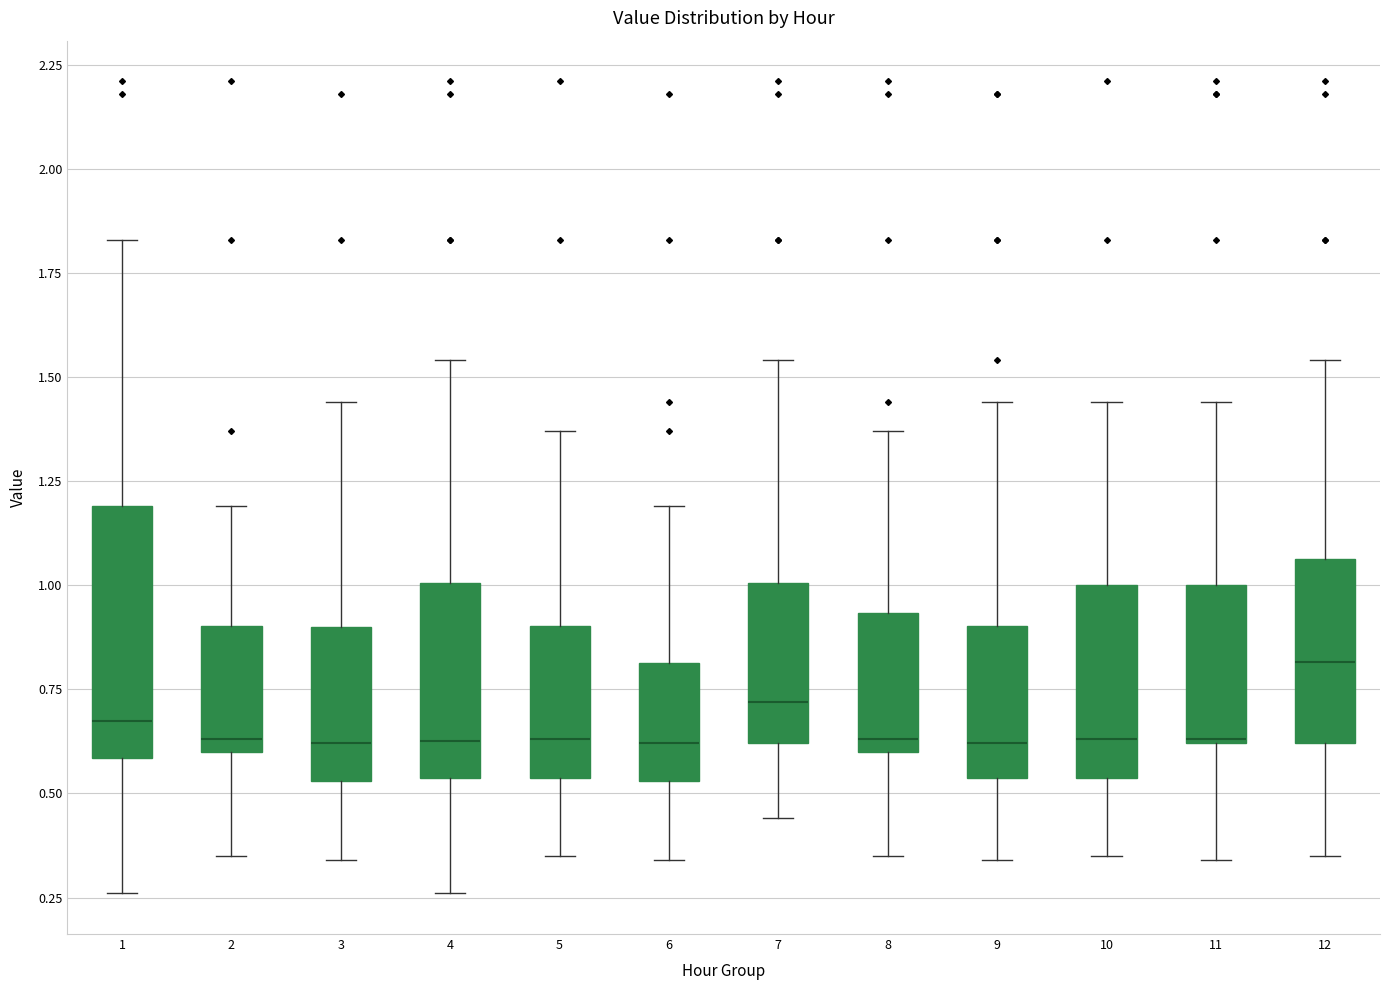

Where does the upper whisker of the box at x = 8 end on the y-axis? The values are not printed on the chart, so give them approximately, as read against the axis.

1.35